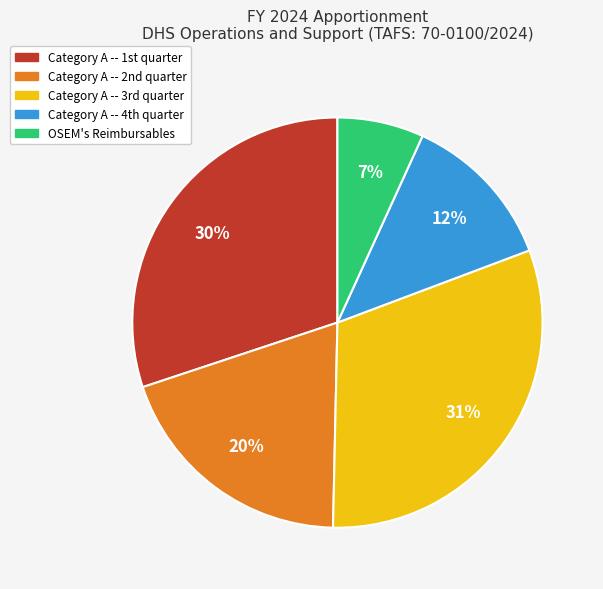

Which slice is the largest?

Category A -- 3rd quarter